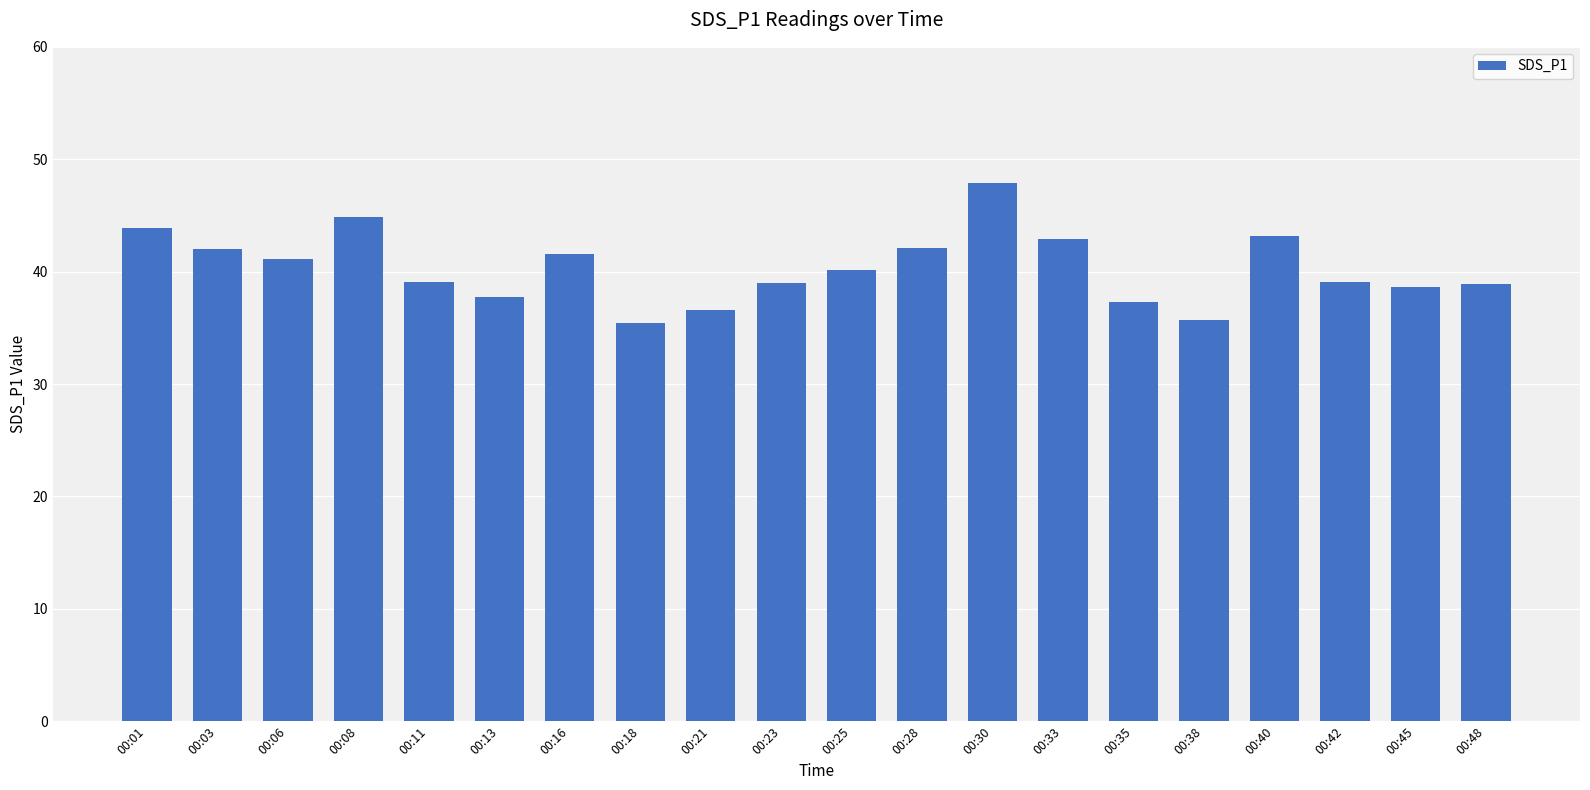

What is the greatest value displayed?

47.9